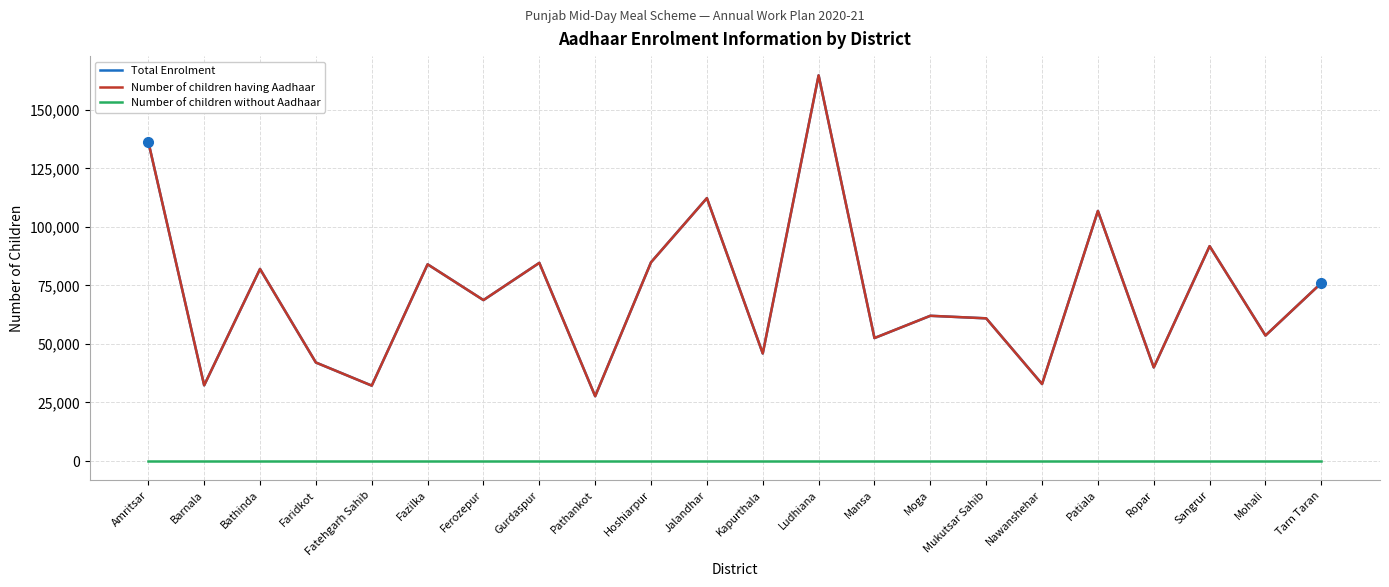

True or false: Number of children without Aadhaar has more than 2 interior local peaks.

False